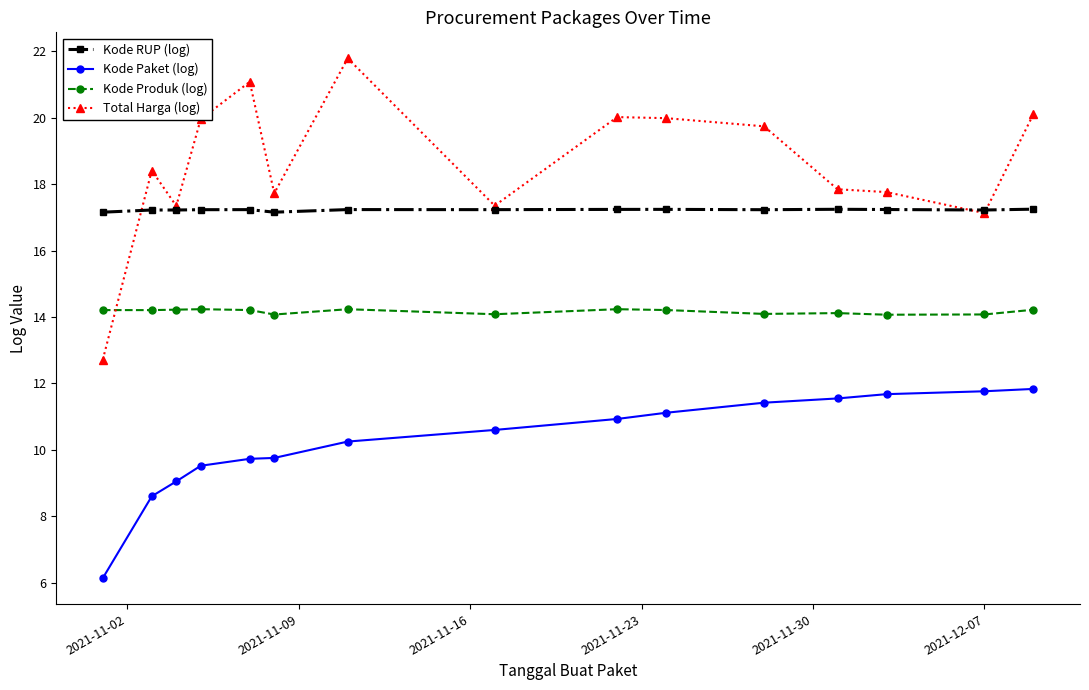

Which series has the largest range (max minus min)?

Total Harga (log)